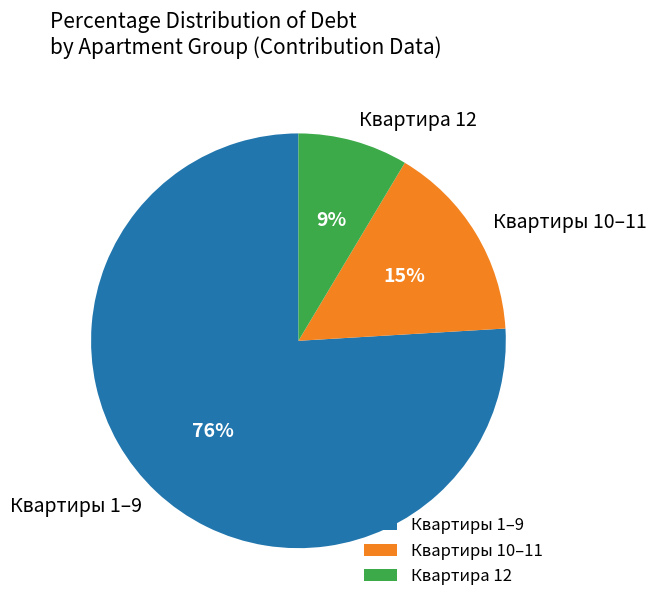

What percentage is the Квартиры 10–11 slice, to the nearest percent?

15%